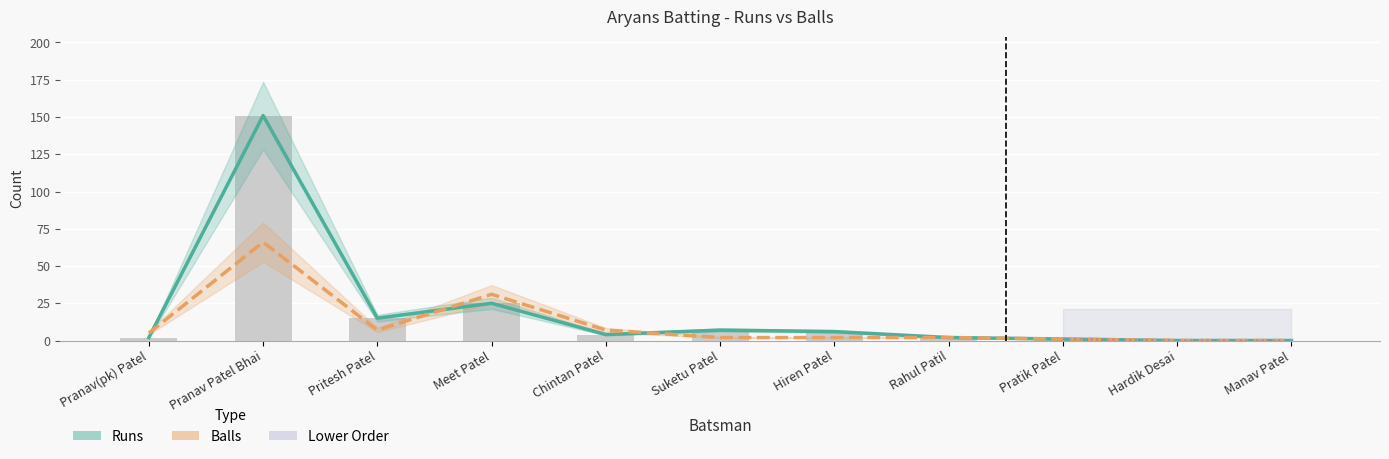

What is the difference between the Runs values at Hiren Patel and Hardik Desai?

6